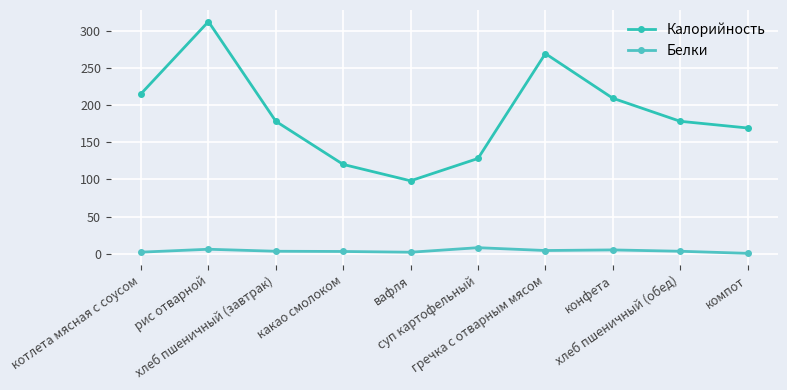

At how many categories does at least one series exceed 17?

10